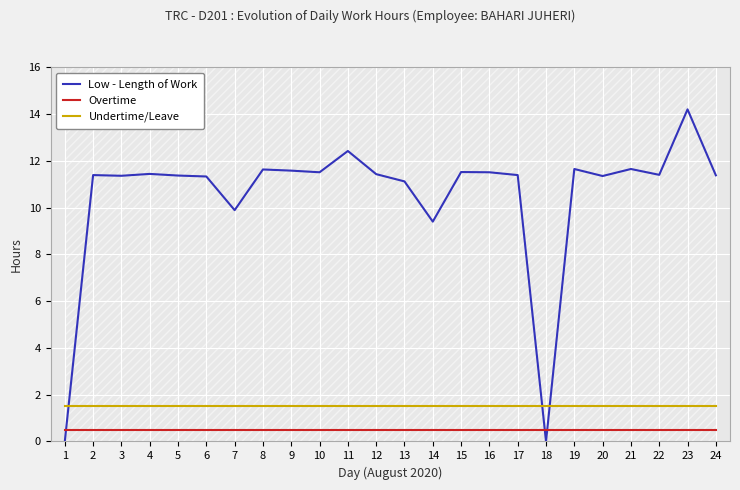

What is the total value across all series at 5?

13.4